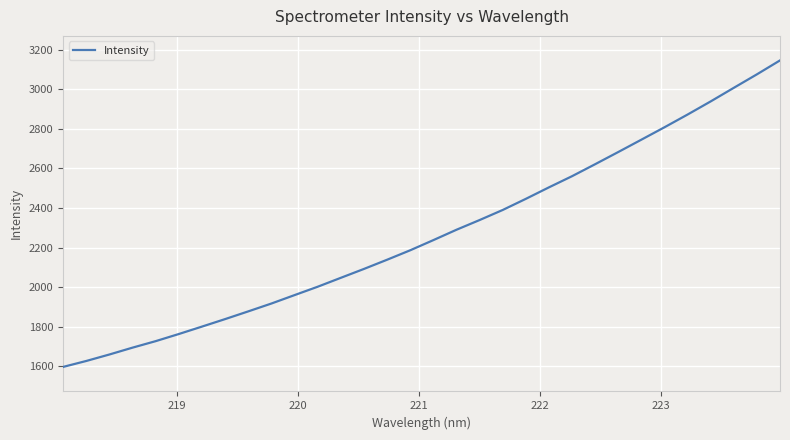

What is the difference between the maximum and minimum values?

1548.2